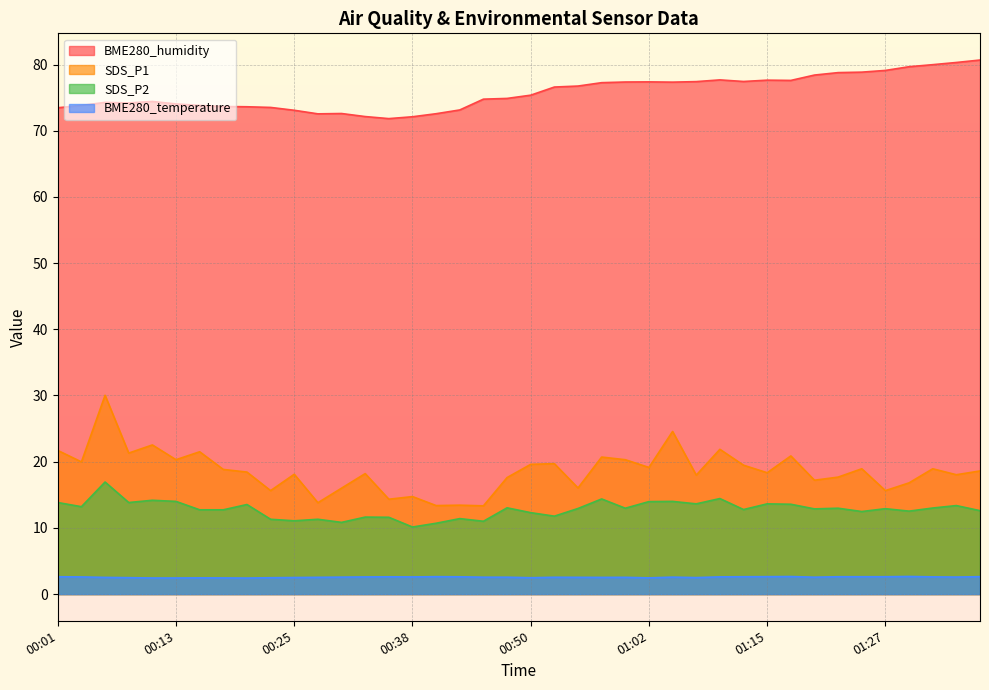

True or false: SDS_P2 and SDS_P1 intersect in this chart.

False